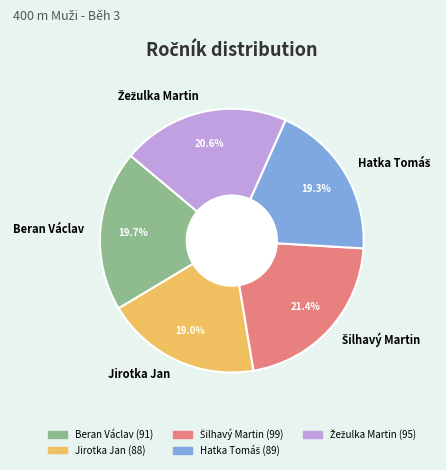

How many segments does this pie chart have?

5